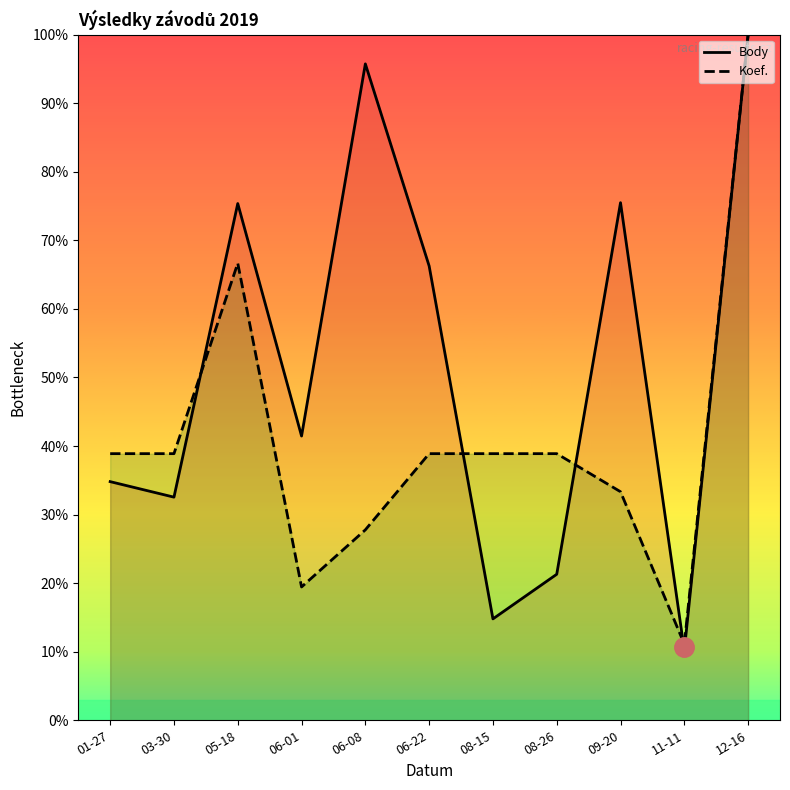

What value does the Body series have at 01-27?

34.8